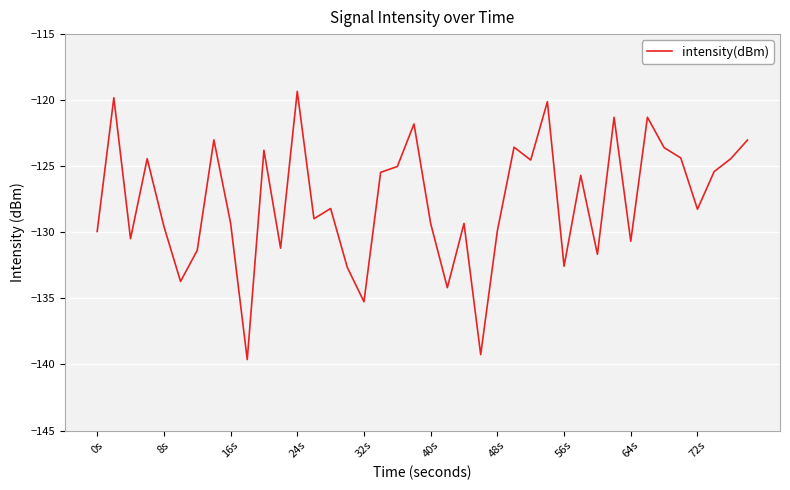

What is the maximum value shown in the chart?

-119.3